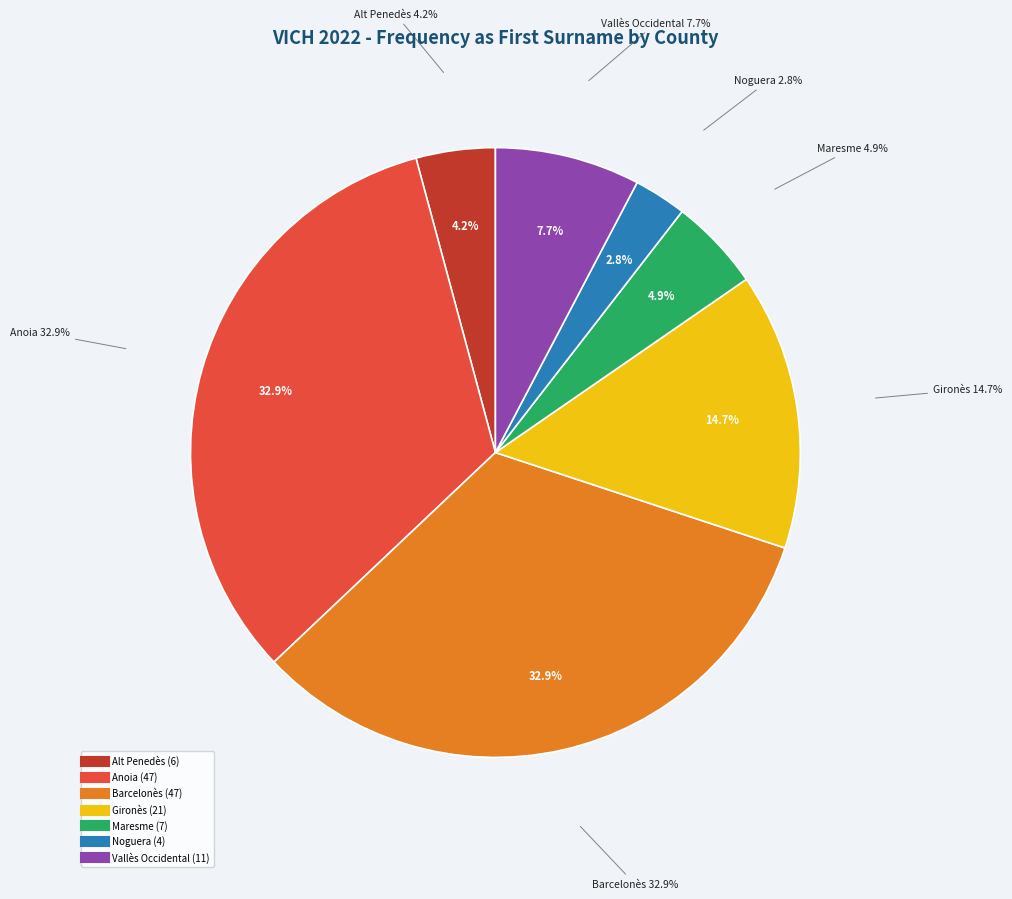

To the nearest percent, what is the average slice percentage?

14%